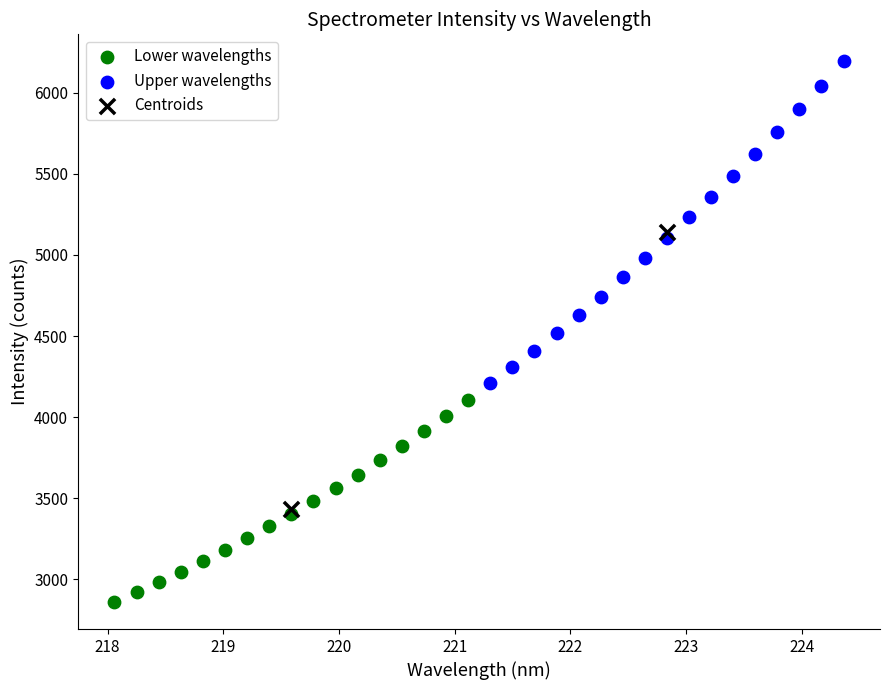

What are all the series names shown in the legend?

Lower wavelengths, Upper wavelengths, Centroids